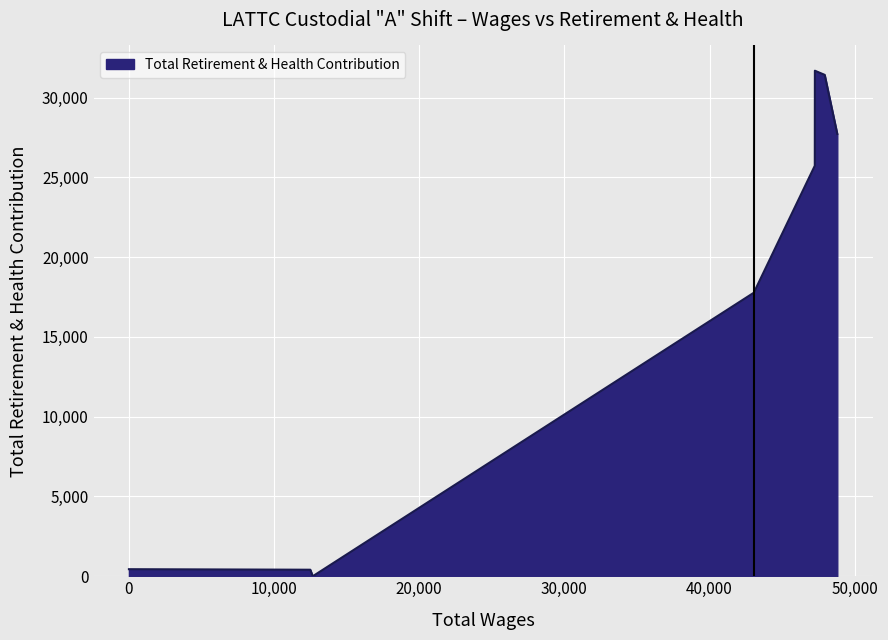

True or false: the data has more than 2 interior local peaks.

False